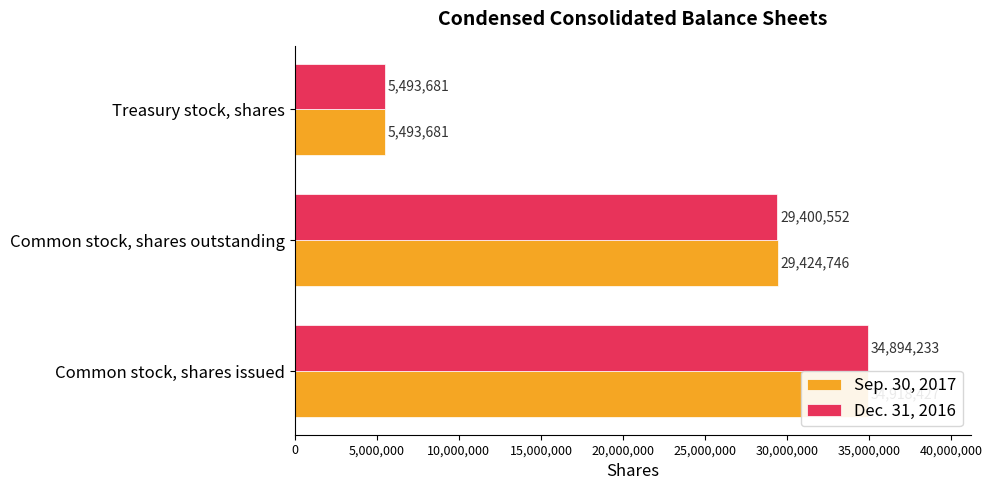

What is the greatest value displayed?

34918427